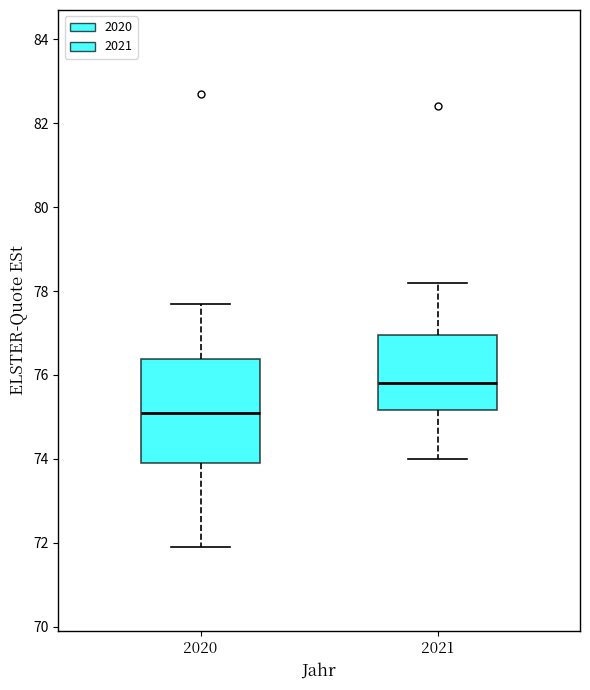

Which box's median line is the highest?

2021